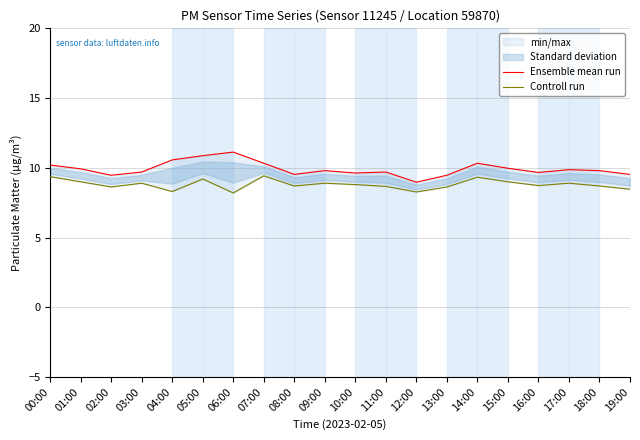

List the labels in order of Controll run value, smallest first.

06:00, 12:00, 04:00, 19:00, 02:00, 13:00, 11:00, 08:00, 18:00, 16:00, 10:00, 03:00, 09:00, 17:00, 01:00, 15:00, 05:00, 14:00, 00:00, 07:00